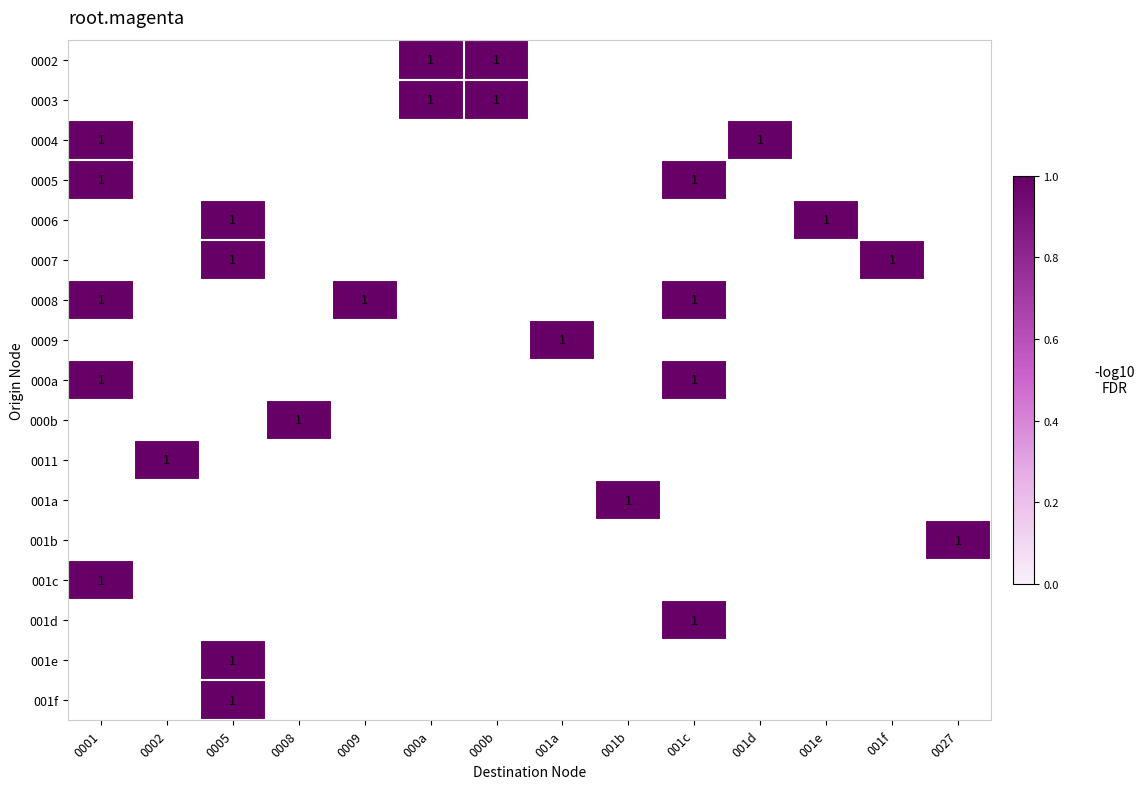

How many data points does each series have?

14